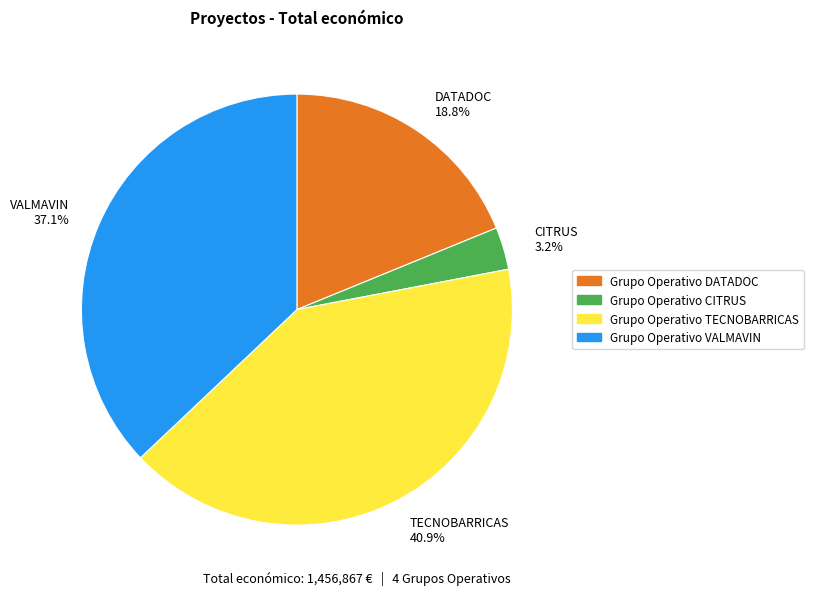

Approximately how many times larger is the value at DATADOC compared to VALMAVIN?

0.5